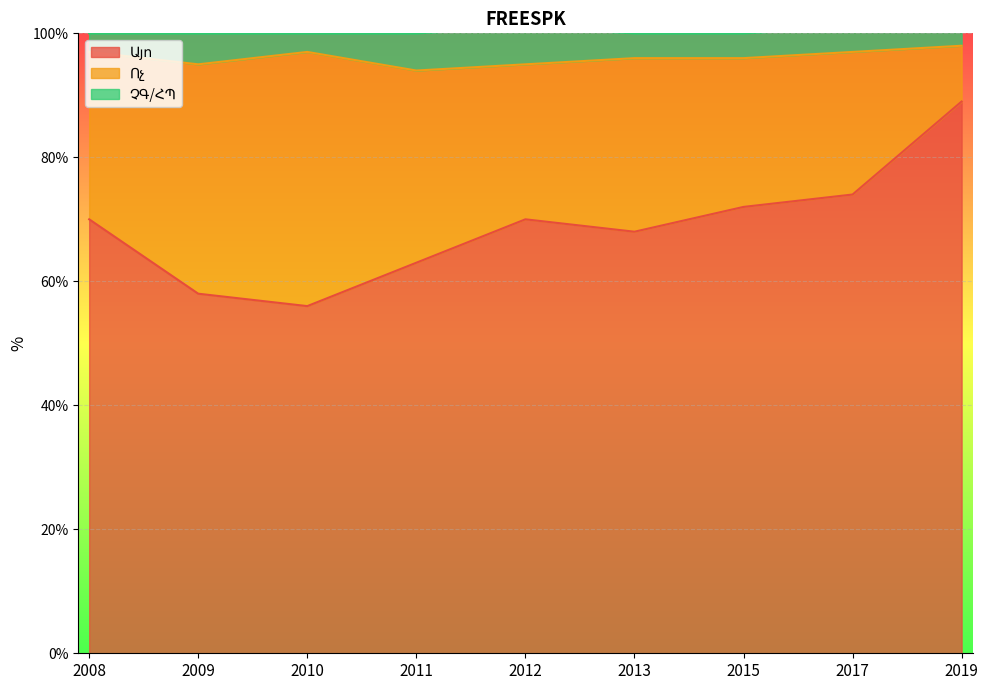

True or false: ՉԳ/ՀՊ and Այո cross at least once.

False